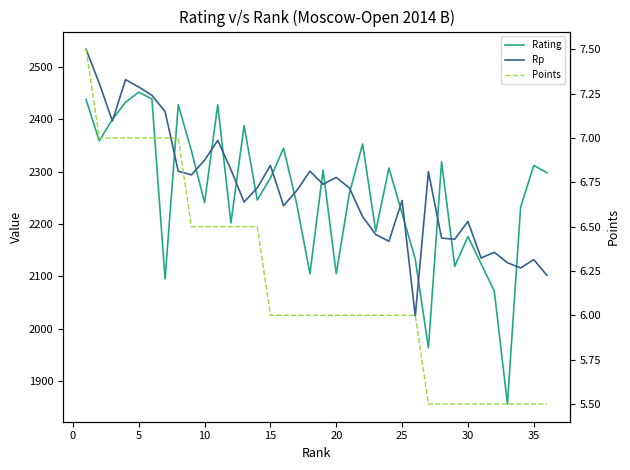

At how many categories does at least one series exceed 2496?

1